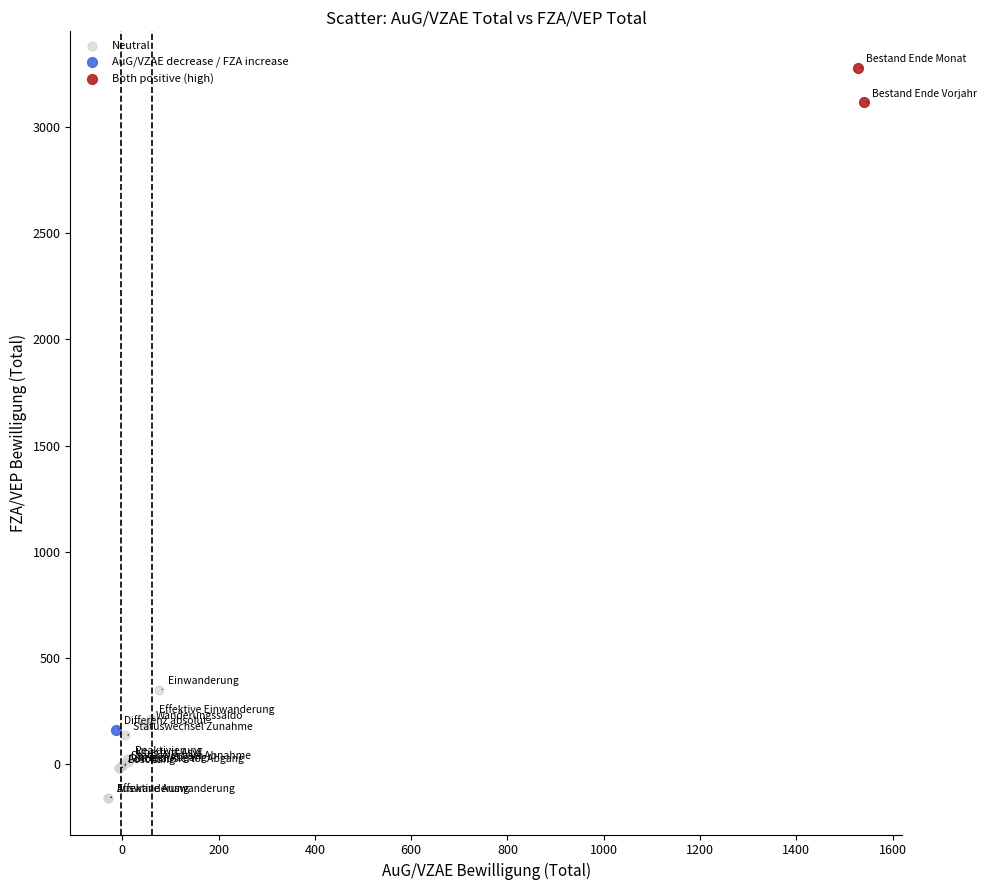

What are all the series names shown in the legend?

Neutral, AuG/VZAE decrease / FZA increase, Both positive (high)